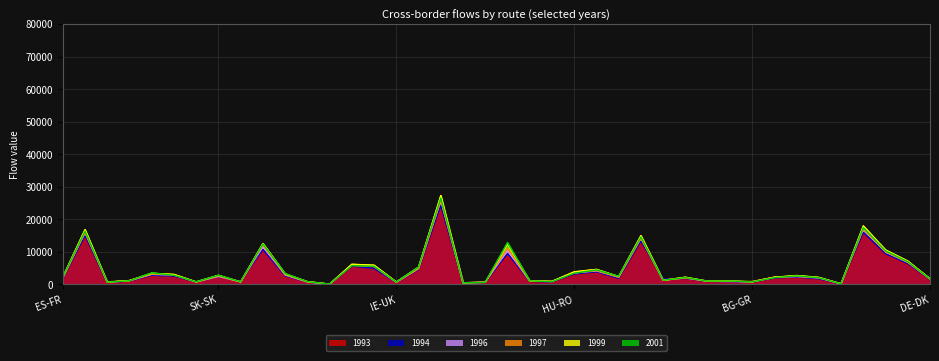

What is the value of the 1999 point at the 14th from the left?

6163